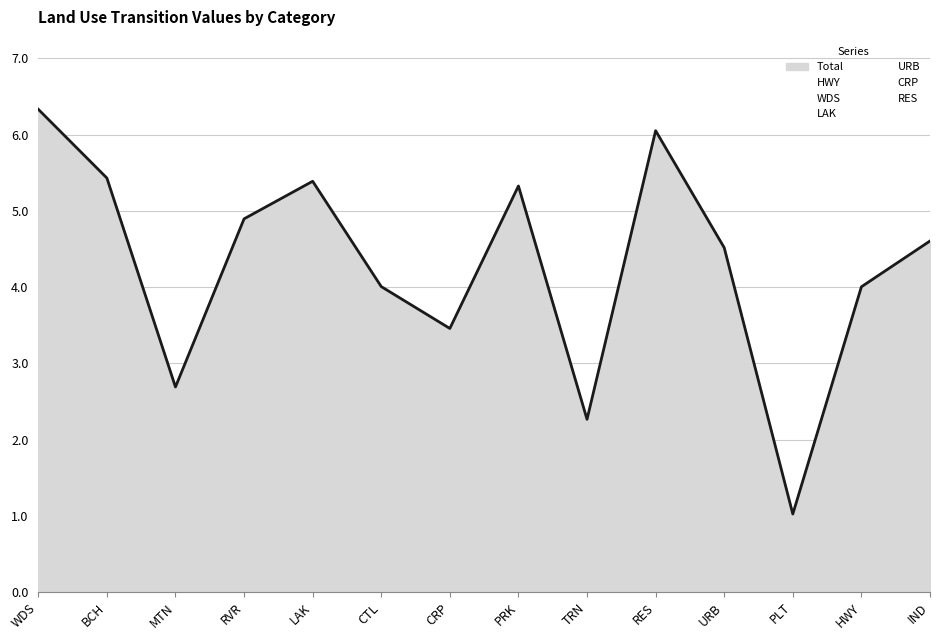

Reading right to left, extract all data points from this chart.

HWY: IND=0.0	HWY=3.5	PLT=0.4	URB=0.0	RES=0.0	TRN=1.7	PRK=0.9	CRP=0.9	CTL=1.3	LAK=0.0	RVR=0.9	MTN=0.4	BCH=0.0	WDS=0.0
WDS: IND=0.0	HWY=0.0	PLT=0.0	URB=0.0	RES=0.0	TRN=0.0	PRK=1.3	CRP=0.0	CTL=0.0	LAK=1.3	RVR=2.7	MTN=0.7	BCH=0.7	WDS=3.3
LAK: IND=0.0	HWY=0.0	PLT=0.6	URB=0.0	RES=0.0	TRN=0.0	PRK=1.8	CRP=0.6	CTL=1.2	LAK=3.5	RVR=0.0	MTN=0.6	BCH=1.8	WDS=0.0
URB: IND=2.1	HWY=0.5	PLT=0.0	URB=3.7	RES=1.1	TRN=0.5	PRK=0.5	CRP=0.0	CTL=0.5	LAK=0.5	RVR=0.5	MTN=0.0	BCH=0.0	WDS=0.0
CRP: IND=0.0	HWY=0.0	PLT=0.0	URB=0.0	RES=0.0	TRN=0.0	PRK=0.0	CRP=2.0	CTL=1.0	LAK=0.0	RVR=0.0	MTN=1.0	BCH=3.0	WDS=3.0
RES: IND=2.5	HWY=0.0	PLT=0.0	URB=0.8	RES=5.0	TRN=0.0	PRK=0.8	CRP=0.0	CTL=0.0	LAK=0.0	RVR=0.8	MTN=0.0	BCH=0.0	WDS=0.0